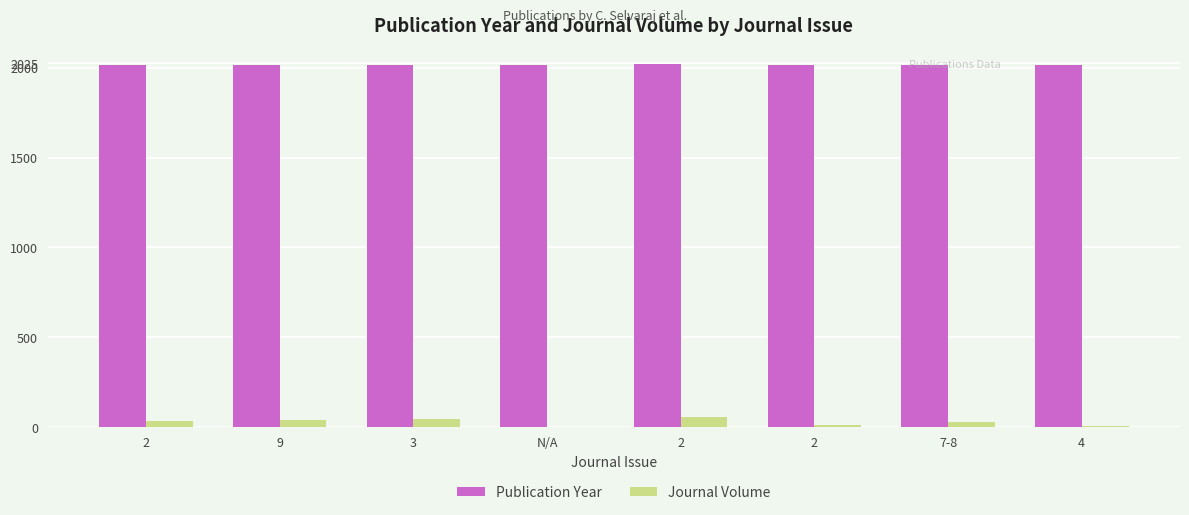

What is the maximum value shown in the chart?

2023